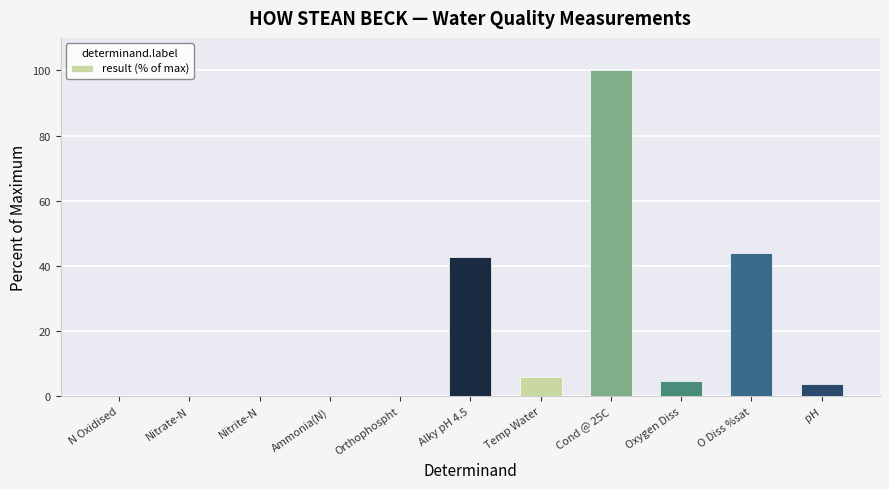

What is the maximum value shown in the chart?

100.0